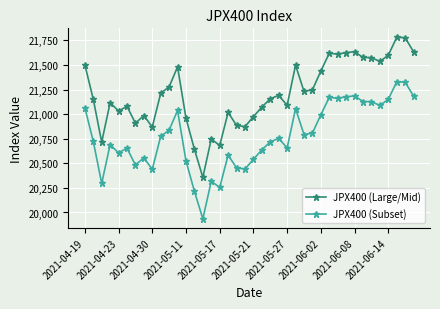

Which series has the largest range (max minus min)?

JPX400 (Large/Mid)